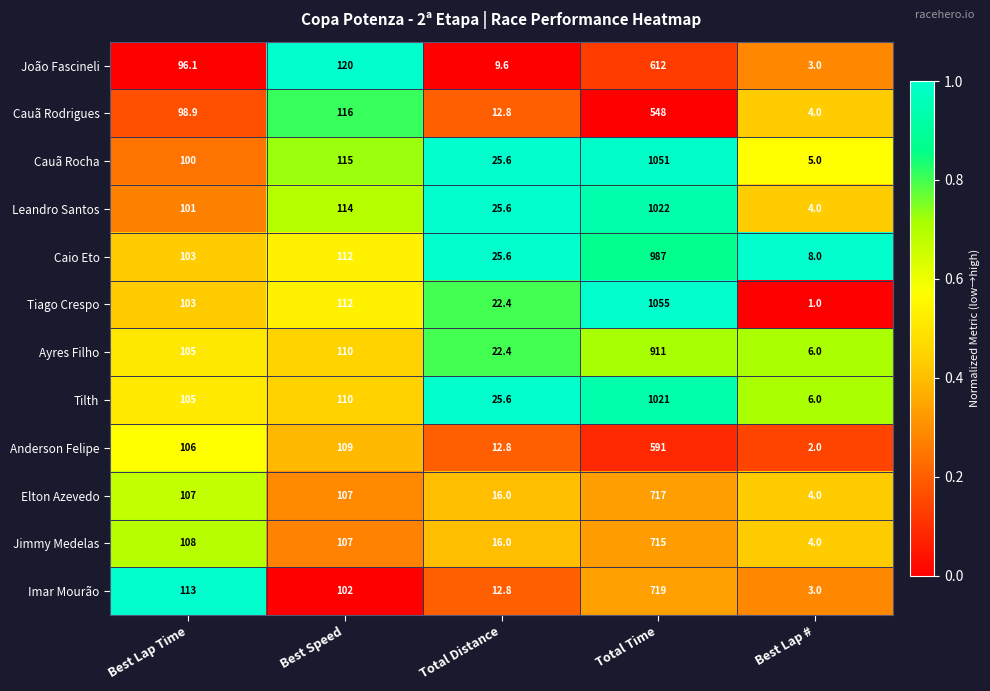

Count the number of categories in the chart.

5